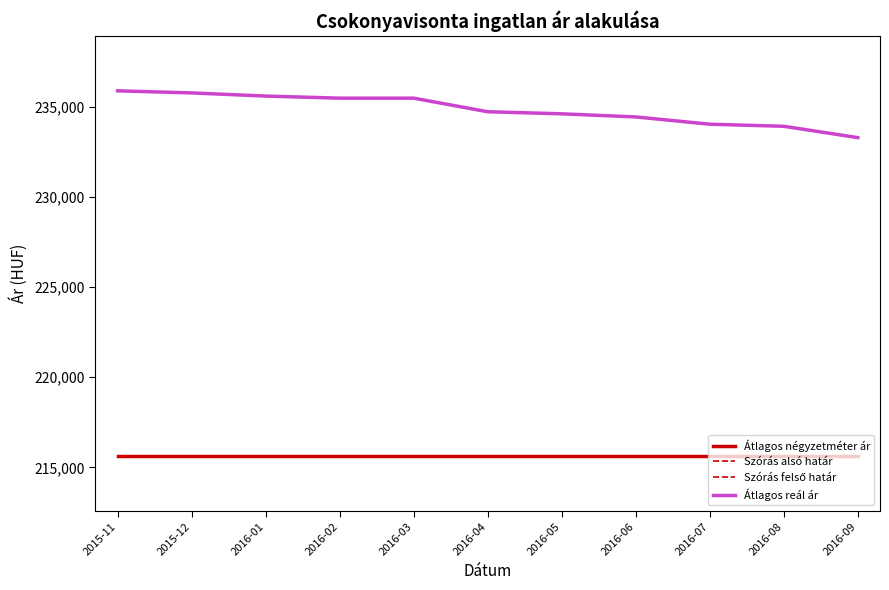

Does the chart have visible grid lines?

No